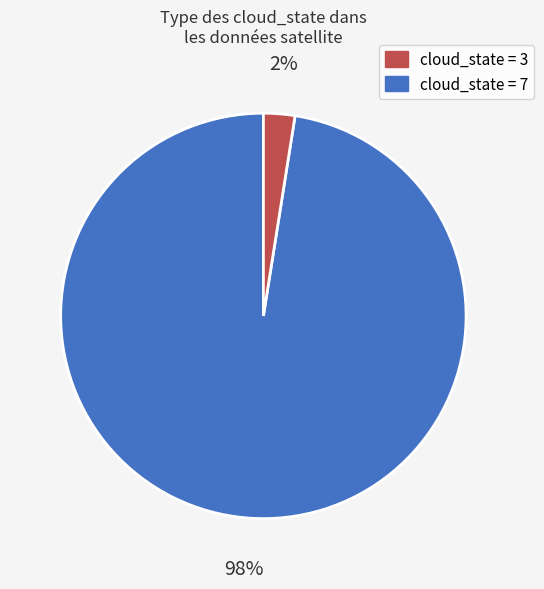

Does any single category account for the majority?

Yes